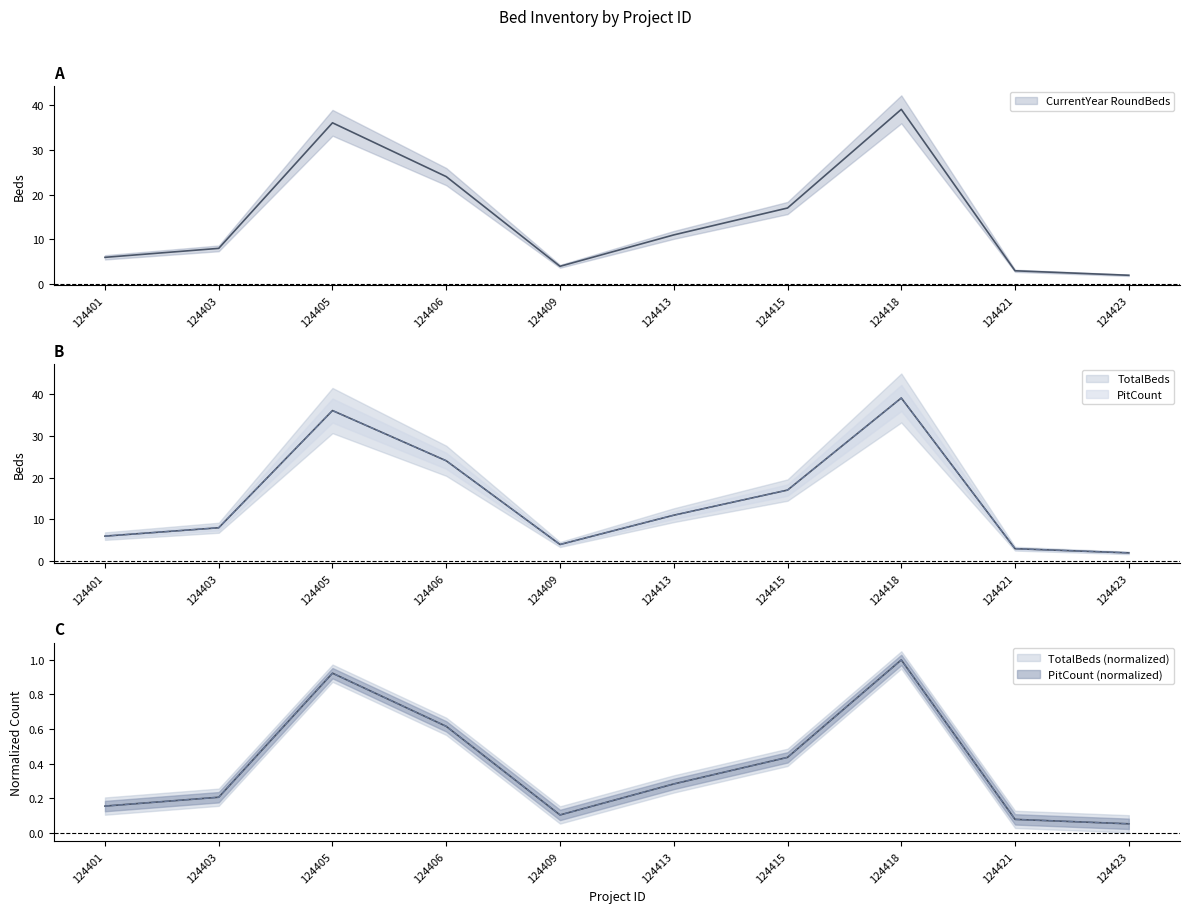

Reading left to right, extract all data points from this chart.

CurrentYear RoundBeds: 124401=6	124403=8	124405=36	124406=24	124409=4	124413=11	124415=17	124418=39	124421=3	124423=2
TotalBeds: 124401=6	124403=8	124405=36	124406=24	124409=4	124413=11	124415=17	124418=39	124421=3	124423=2
PitCount: 124401=6	124403=8	124405=36	124406=24	124409=4	124413=11	124415=17	124418=39	124421=3	124423=2